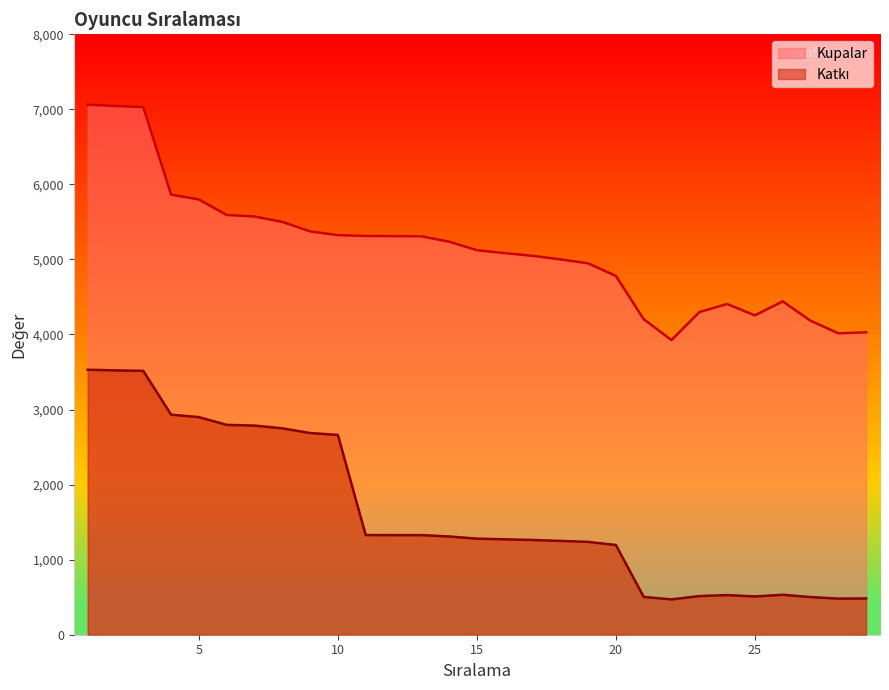

Rank the series by their maximum value, from highest to lowest.

Kupalar, Katkı